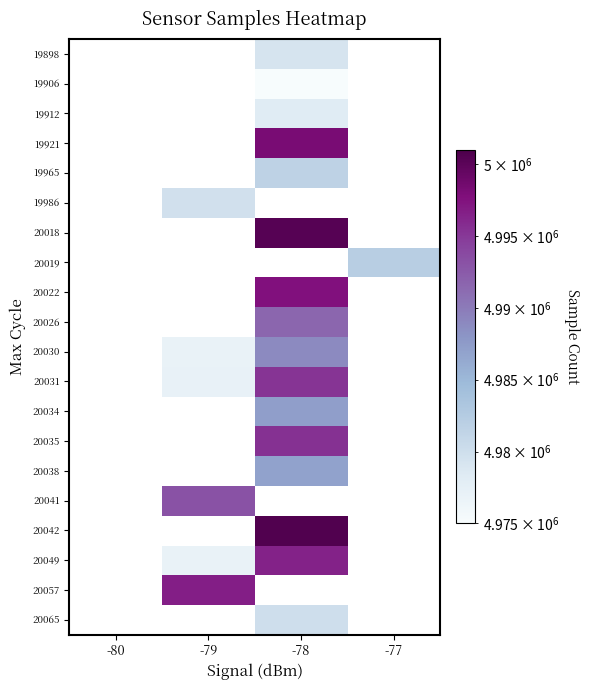

What is the smallest value displayed?

4975021.0